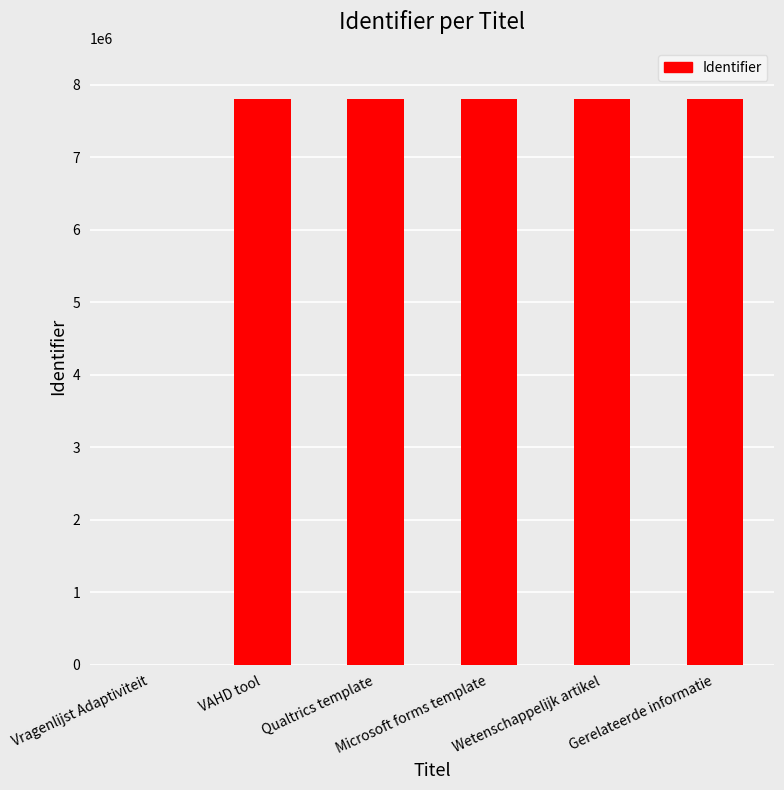

True or false: the data shows 7801441 at VAHD tool.

True